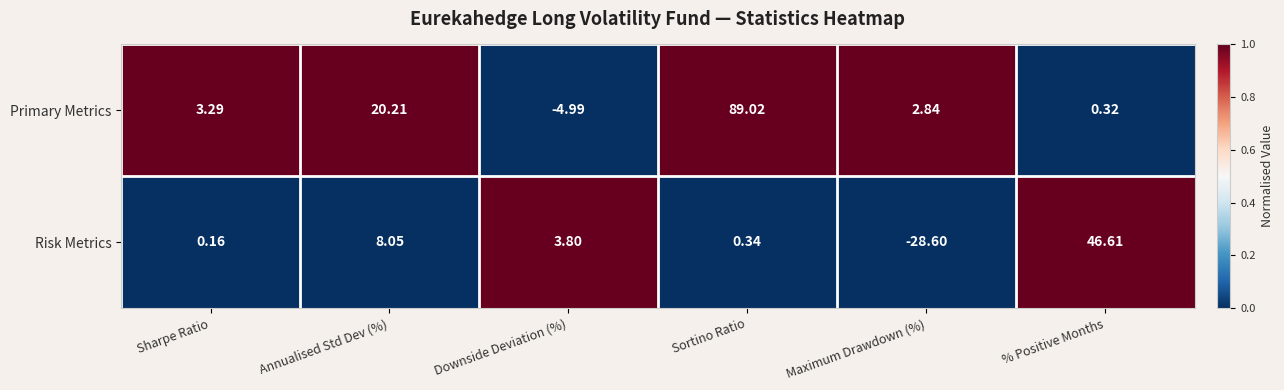

At which label does Risk Metrics reach its peak?

% Positive Months